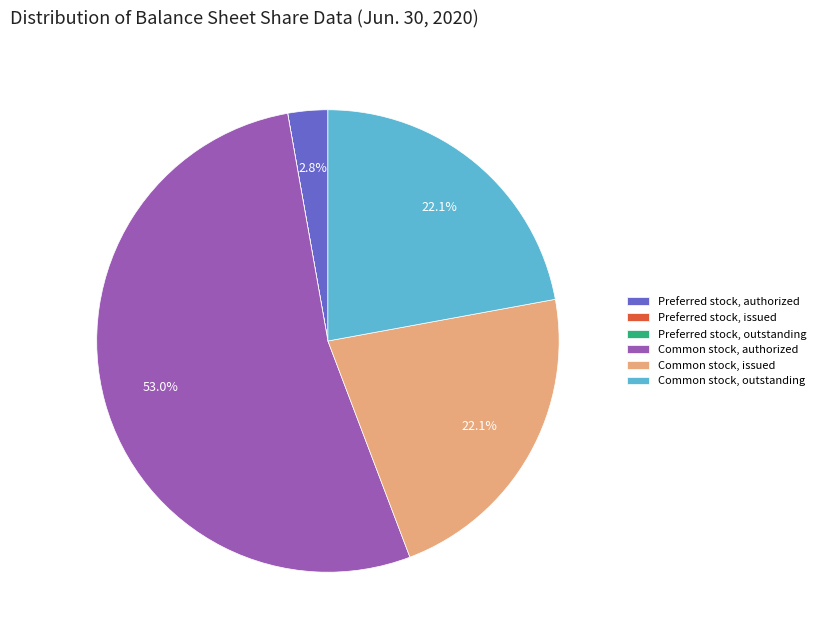

Which category has the biggest portion of the pie?

Common stock, authorized